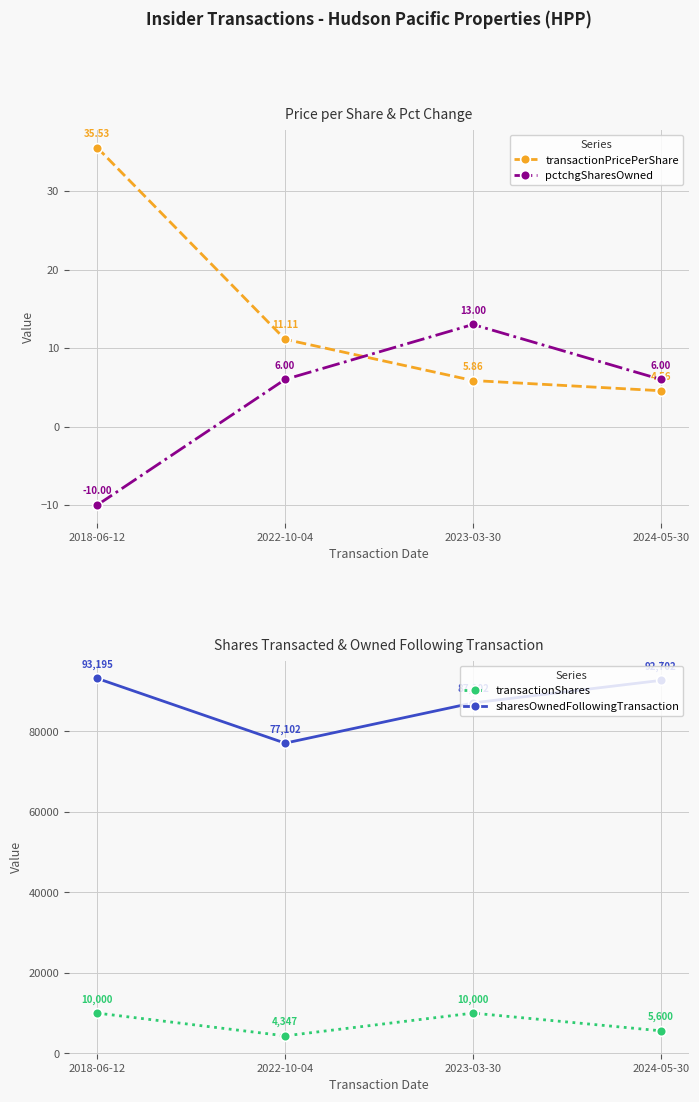

What is the spread (max minus min) of values at 2023-03-30?

87096.1